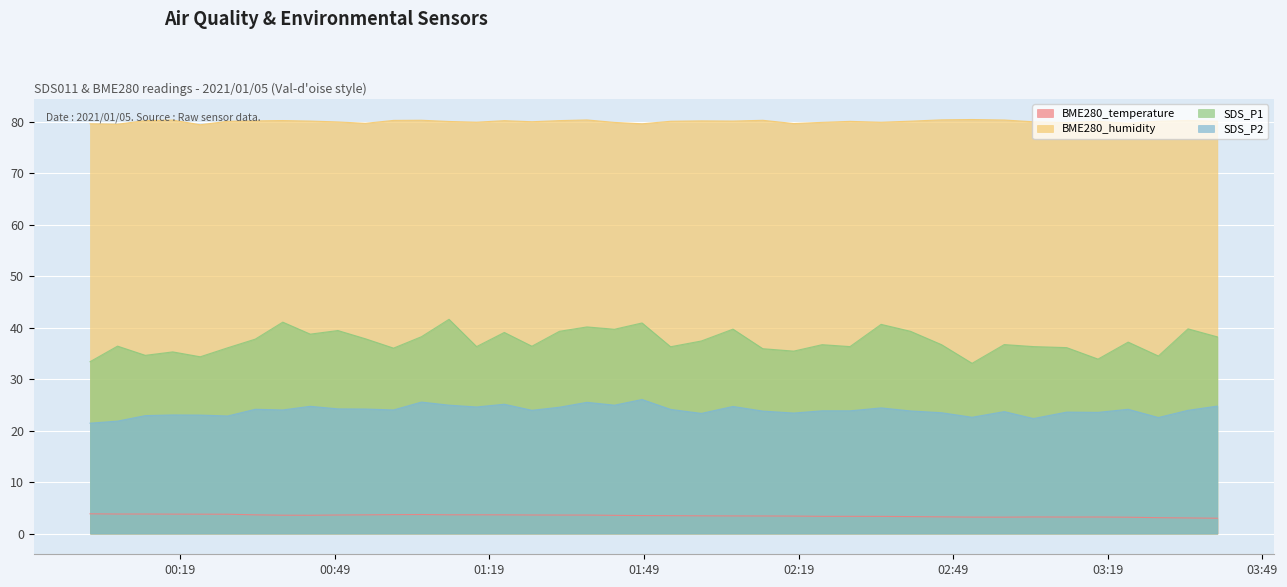

What is the greatest value displayed?

80.5